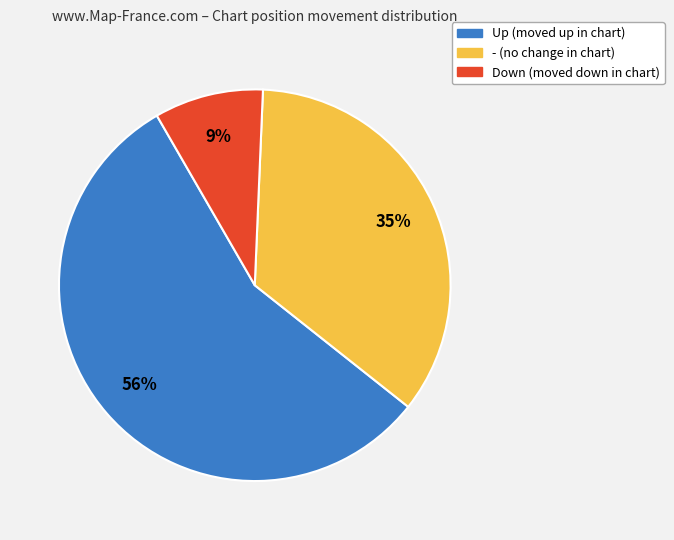

To the nearest percent, what is the average slice percentage?

33%